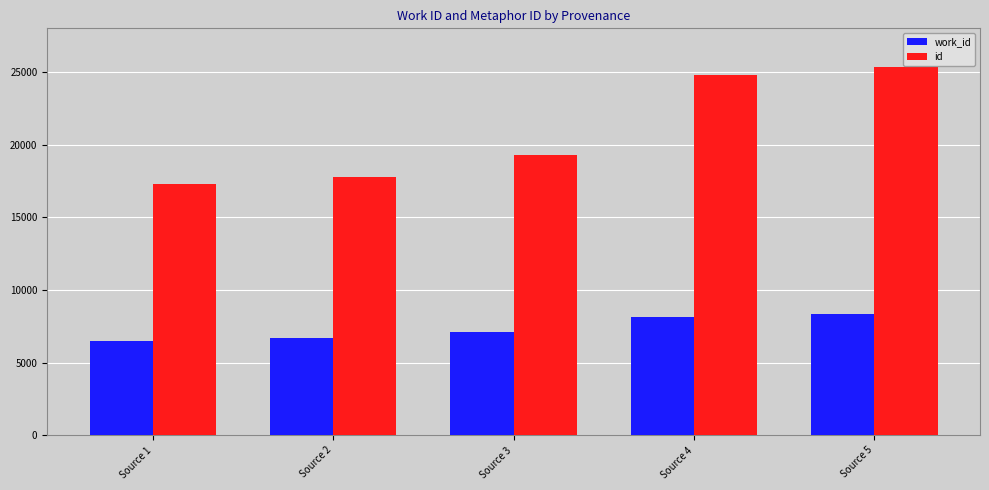

At which category is the sum across all series the highest?

Source 5